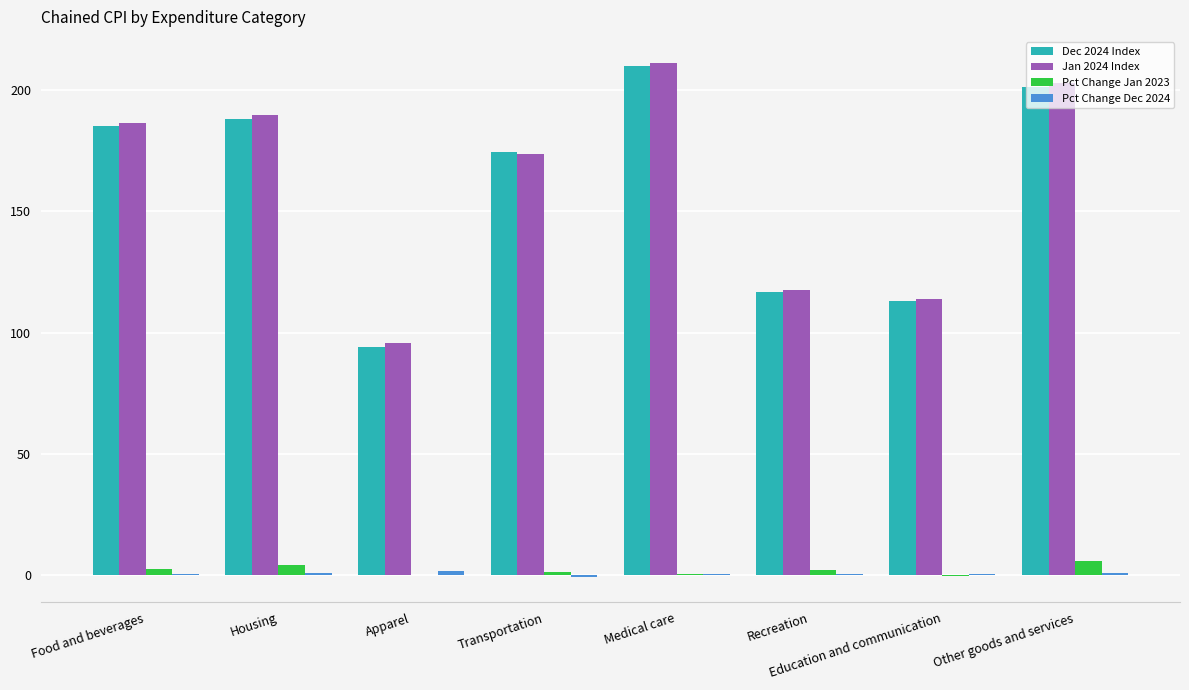

True or false: Jan 2024 Index has a value of 117.5 at Recreation.

True